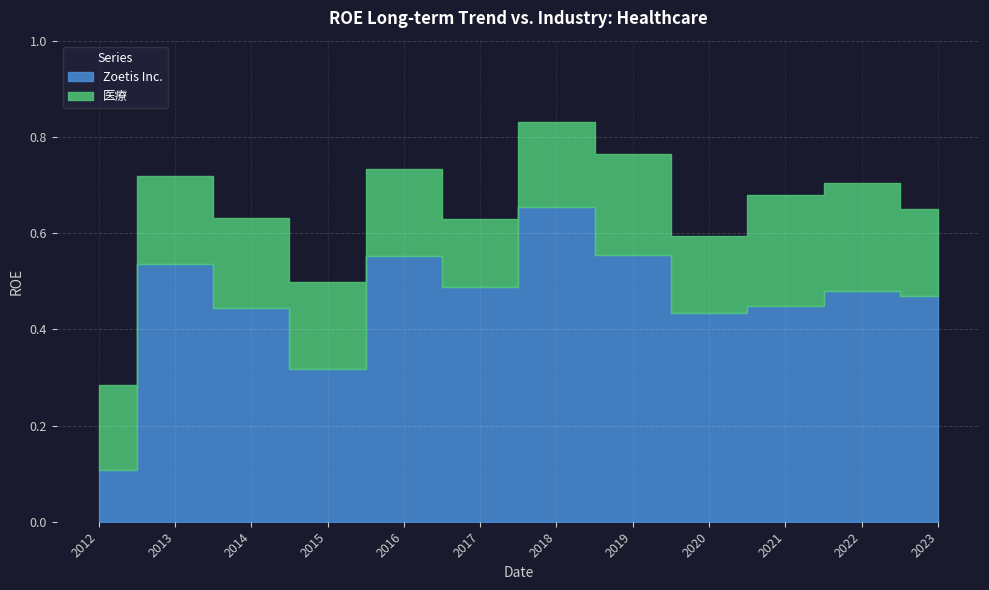

Rank the categories by 医療 value from highest to lowest.

2021-12-31, 2022-12-31, 2019-12-31, 2014-12-31, 2015-12-31, 2013-12-31, 2016-12-31, 2023-12-31, 2018-12-31, 2012-12-31, 2020-12-31, 2017-12-31